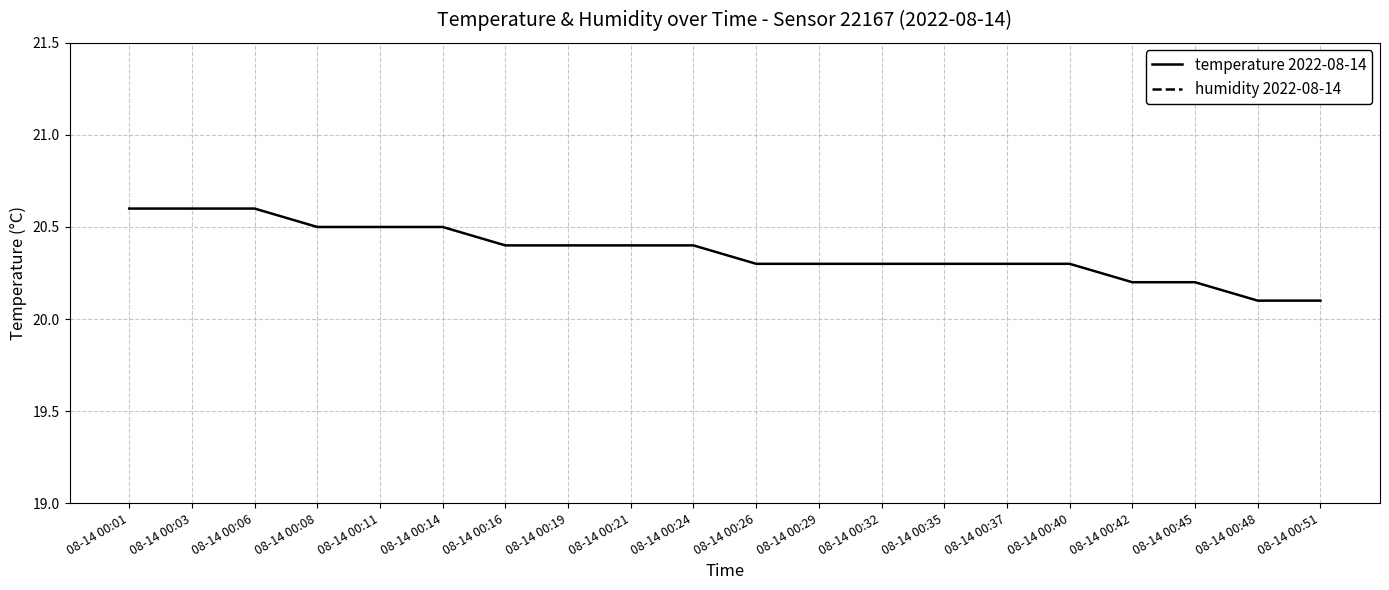

True or false: humidity 2022-08-14 and temperature 2022-08-14 intersect in this chart.

False